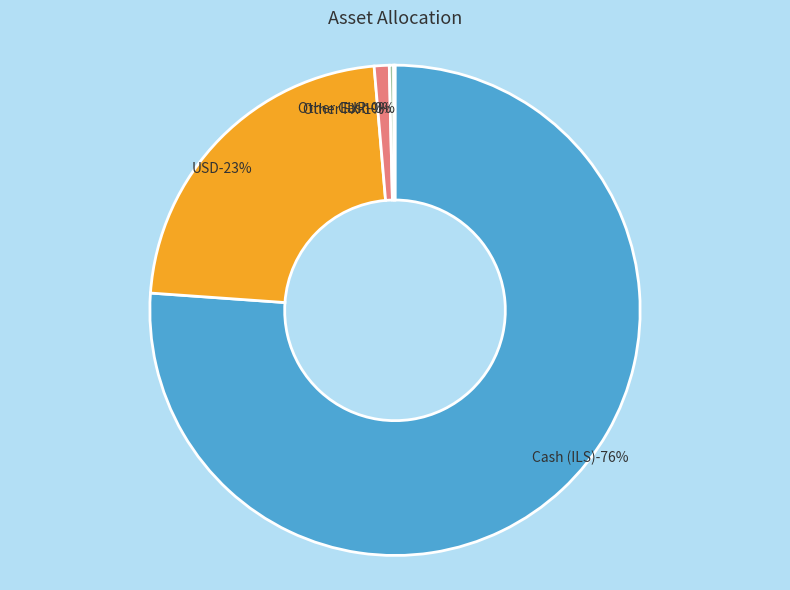

To the nearest percent, what is the average slice percentage?

20%